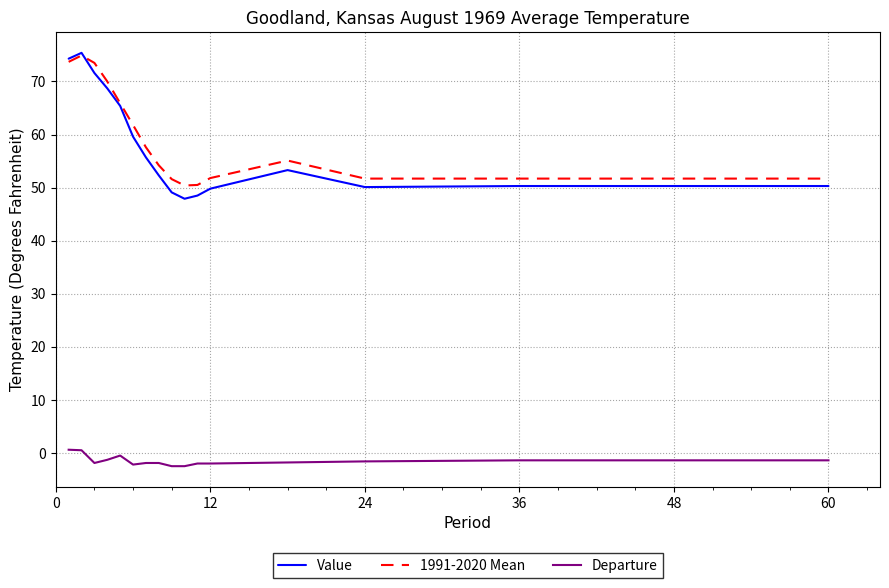

What is the smallest value displayed?

-2.5